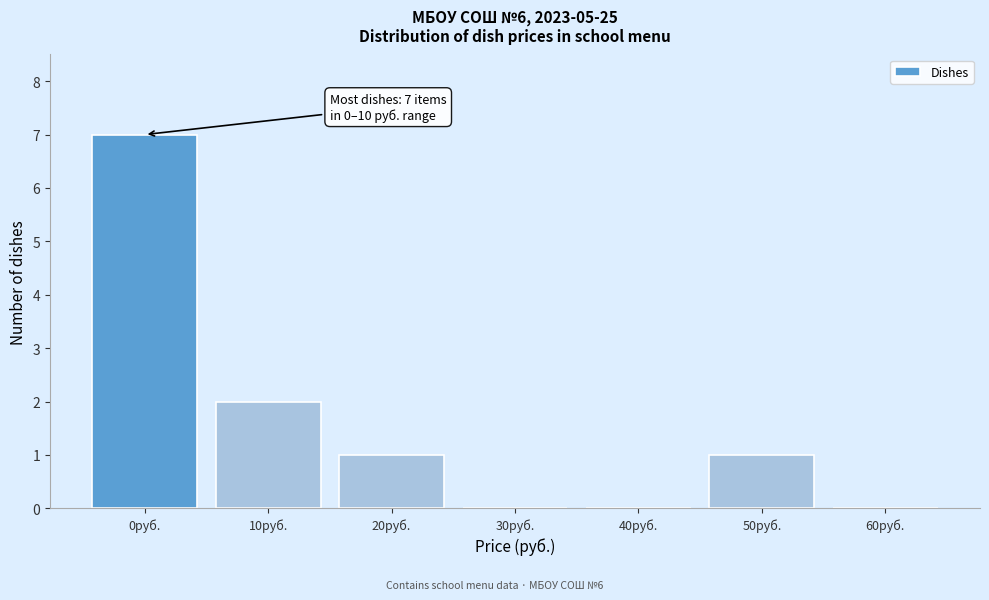

Reading left to right, extract all data points from this chart.

0руб.=7	10руб.=2	20руб.=1	30руб.=0	40руб.=0	50руб.=1	60руб.=0